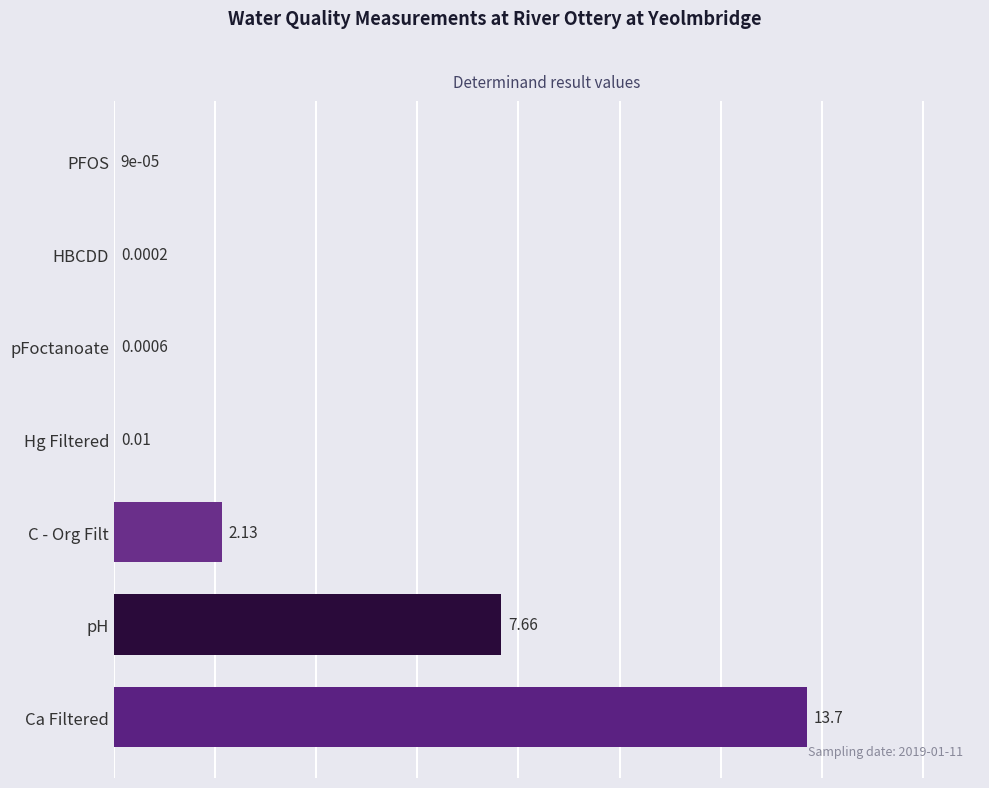

Between pFoctanoate and Hg Filtered, which is larger?

Hg Filtered